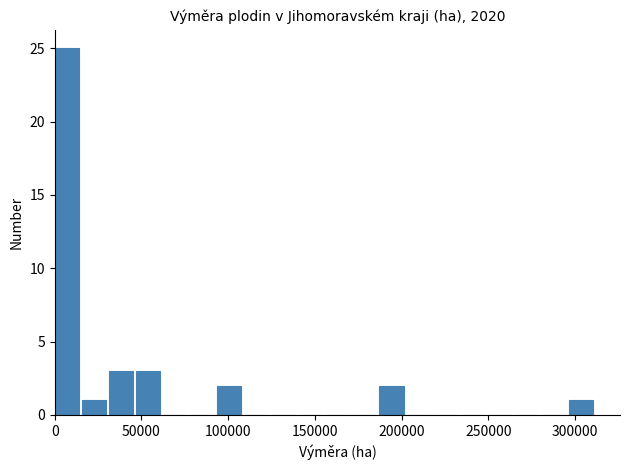

Around what value on the x-axis is the tallest bar? Give the approximate position of its centre, as read against the axis.

5000